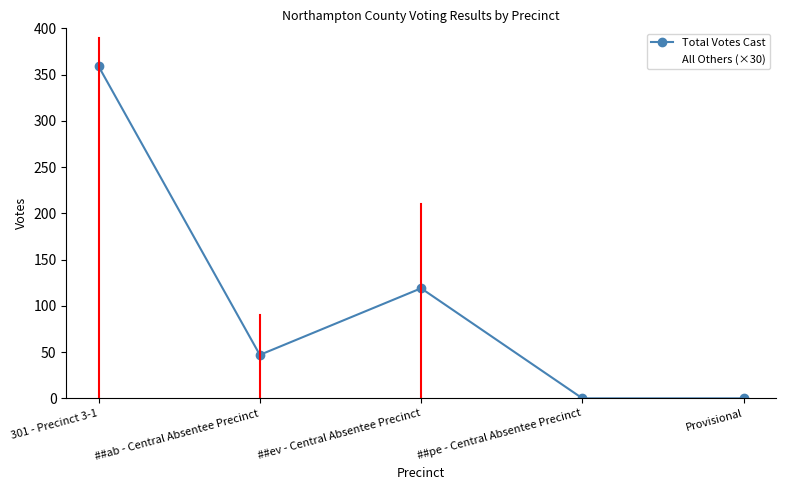

Which series changed the most between 301 - Precinct 3-1 and Provisional?

All Others (×30)